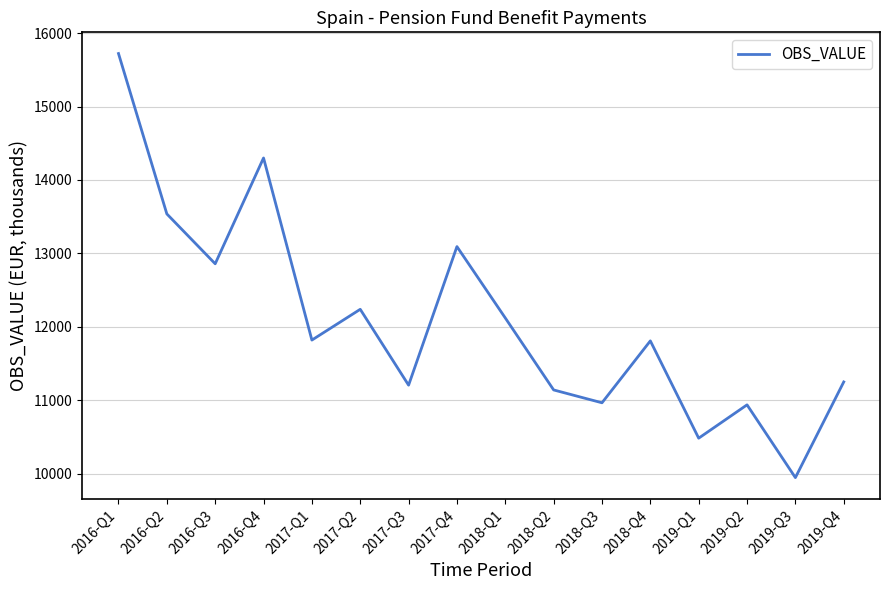

Where is the data nearest to the value 12834?

2016-Q3